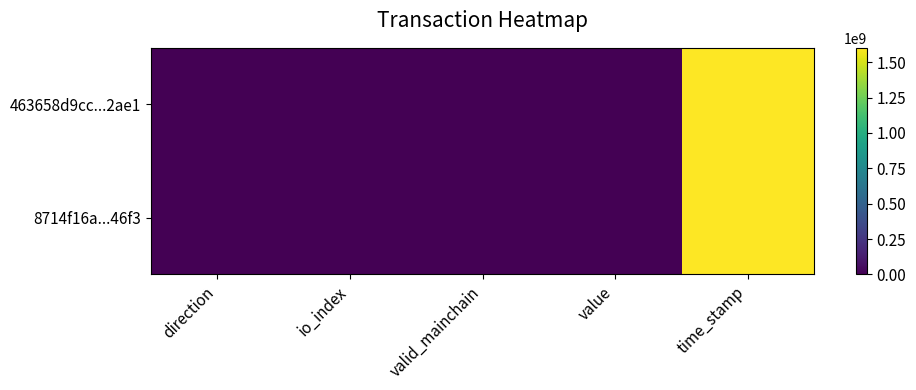

True or false: 463658d9cc...2ae1 has a value of -1.6 at direction.

False